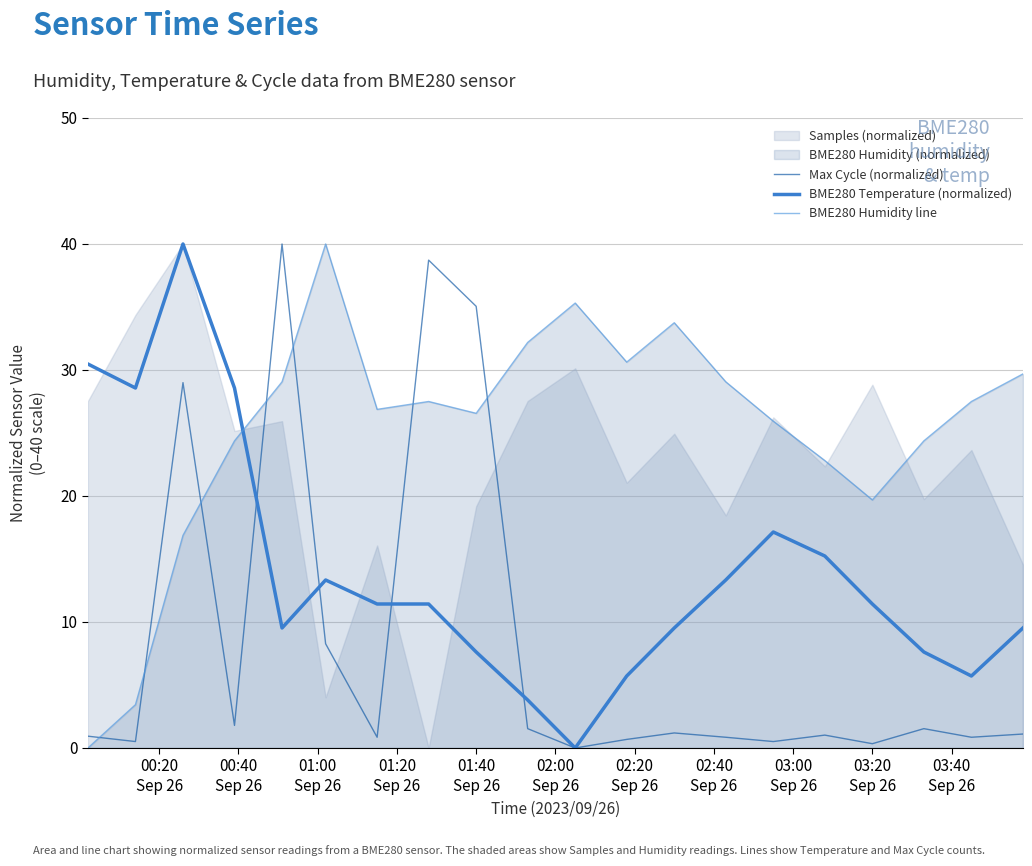

Which series has the largest total across all categories?

BME280 Humidity line